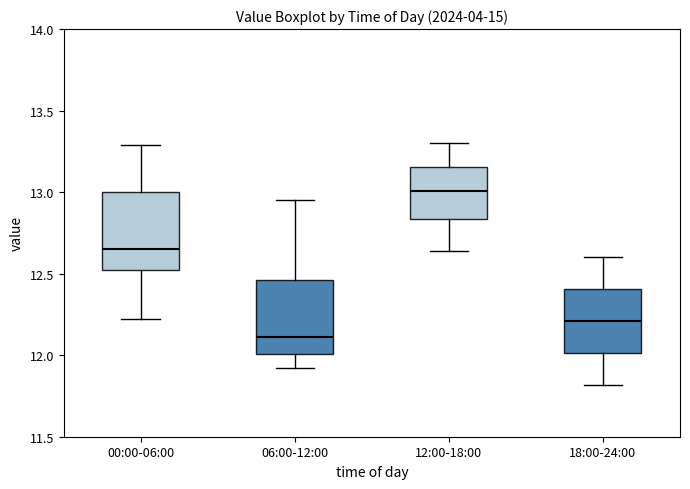

Reading left to right, transcribe this box plot: for each box, give where its median line is, the range the box spans, and where its two whiskers end, as read against the y-axis. The values are not printed on the chart, so give them approximately, as read against the axis.

00:00-06:00: median 12.65, box 12.50 to 13.00, whiskers 12.20 to 13.30
06:00-12:00: median 12.10, box 12.00 to 12.45, whiskers 11.90 to 12.95
12:00-18:00: median 13.00, box 12.85 to 13.15, whiskers 12.65 to 13.30
18:00-24:00: median 12.20, box 12.00 to 12.40, whiskers 11.80 to 12.60